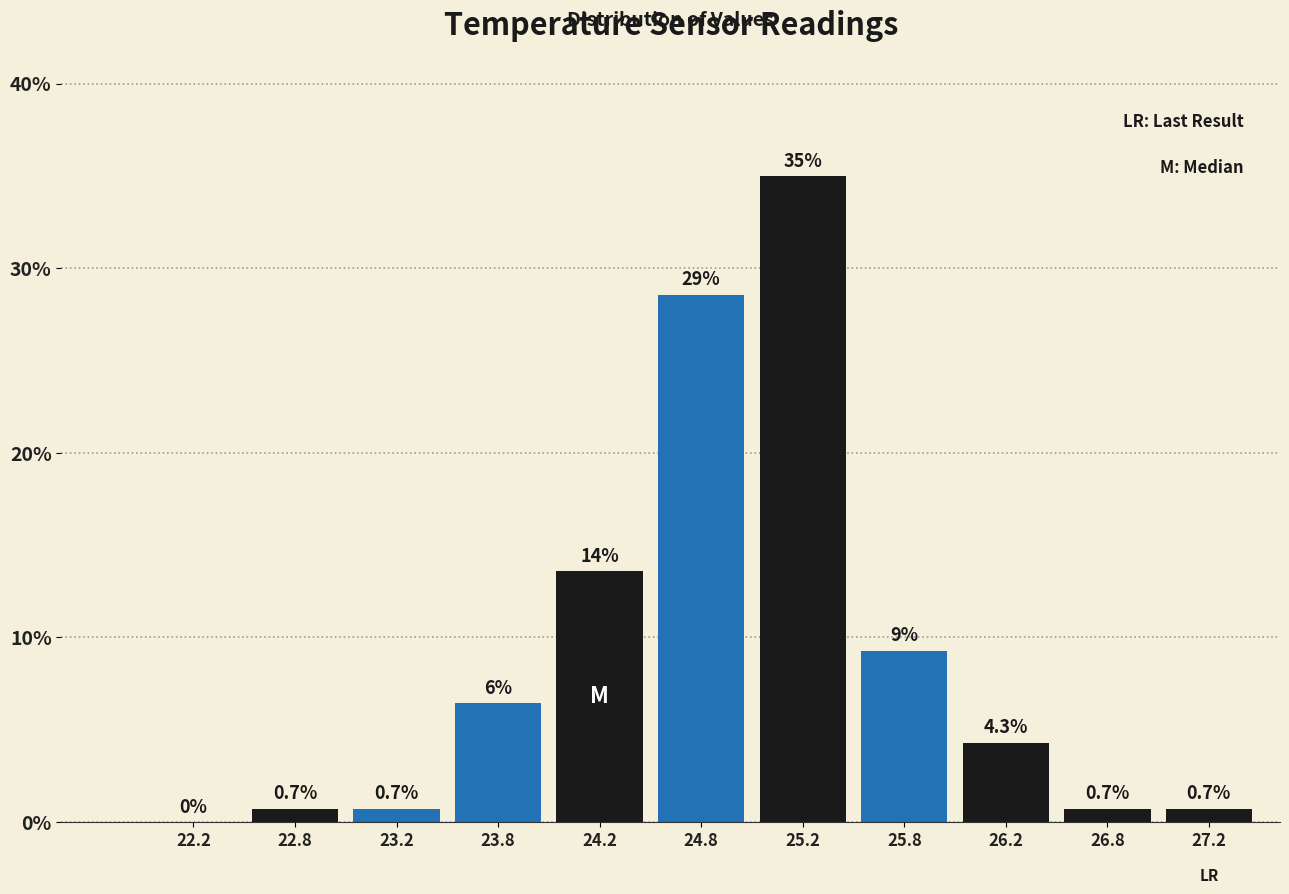

Which range on the x-axis has the tallest bar?

25.0 to 25.5